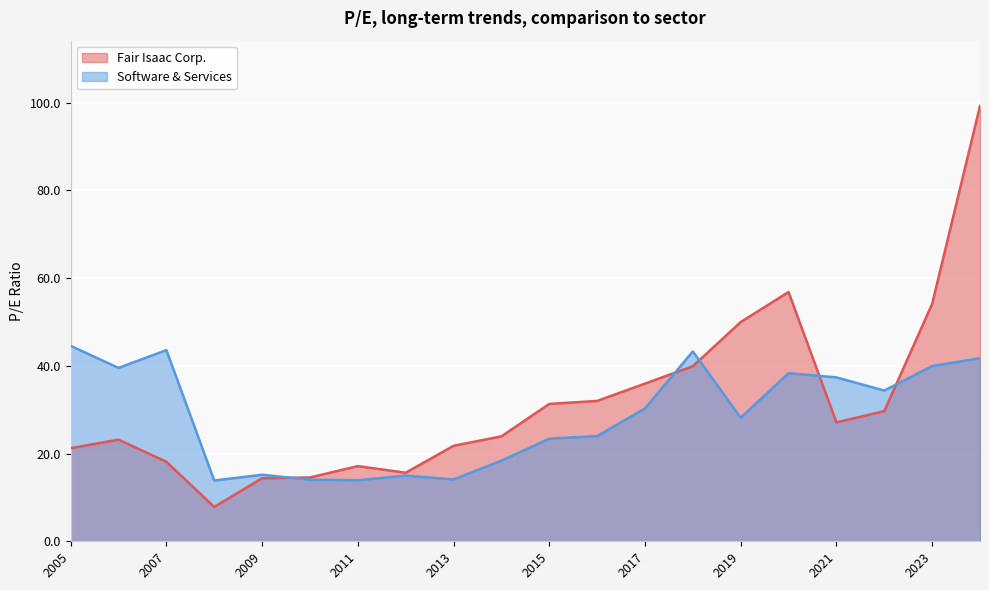

Reading right to left, extract all data points from this chart.

Fair Isaac Corp.: 2005-12-14=21.2	2006-12-08=23.2	2007-11-28=18.1	2008-11-26=7.8	2009-11-24=14.4	2010-11-23=14.6	2011-11-18=17.1	2012-11-16=15.6	2013-11-12=21.8	2014-11-10=23.9	2015-11-10=31.3	2016-11-10=32.0	2017-11-09=36.0	2018-11-09=39.9	2019-11-08=50.0	2020-11-12=56.8	2021-11-10=27.1	2022-11-09=29.7	2023-11-08=54.1	2024-11-06=99.3
Software & Services: 2005-12-14=44.6	2006-12-08=39.5	2007-11-28=43.6	2008-11-26=13.9	2009-11-24=15.2	2010-11-23=14.0	2011-11-18=13.9	2012-11-16=15.0	2013-11-12=14.1	2014-11-10=18.4	2015-11-10=23.4	2016-11-10=24.0	2017-11-09=30.3	2018-11-09=43.3	2019-11-08=28.2	2020-11-12=38.3	2021-11-10=37.4	2022-11-09=34.4	2023-11-08=40.0	2024-11-06=41.7